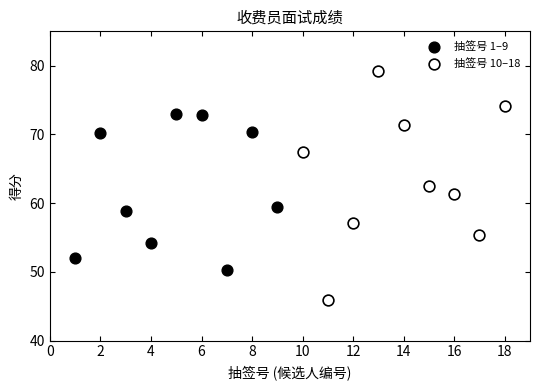

Which series contains the lowest Y value?

抽签号 10–18